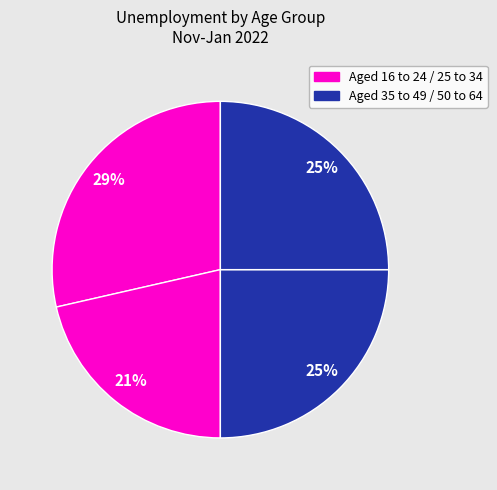

Rank the categories by value from highest to lowest.

Aged 16 to 24, Aged 35 to 49, Aged 50 to 64, Aged 25 to 34